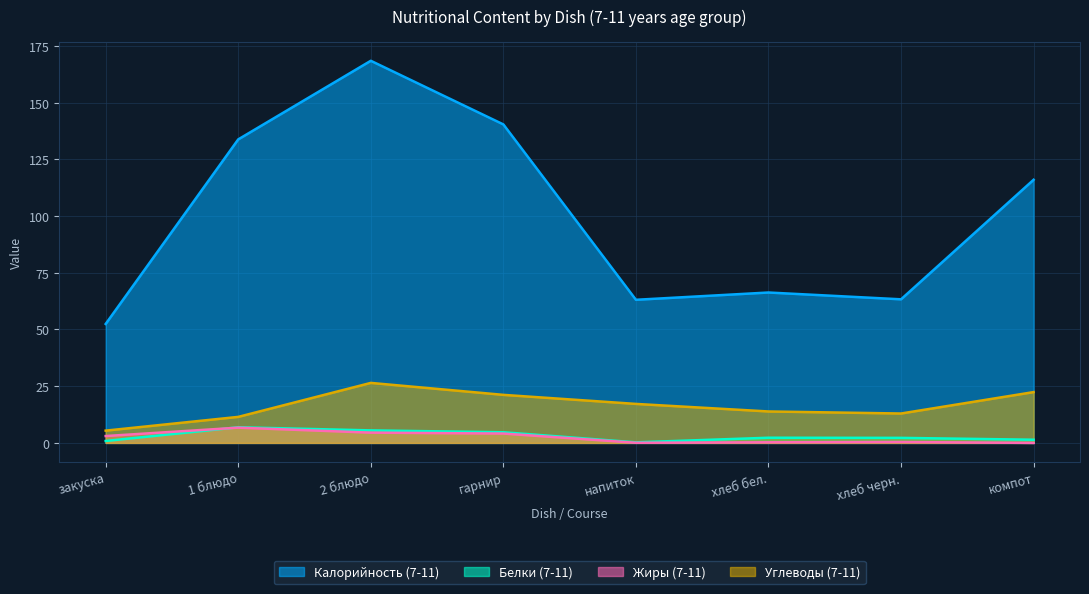

The value of Углеводы (7-11) at гарнир is 37.7. True or false?

False